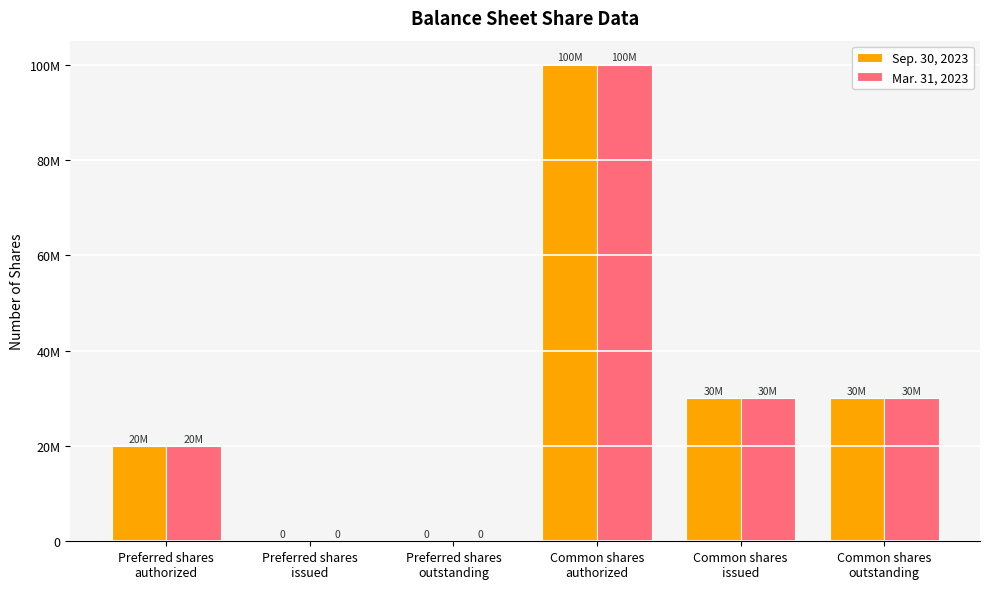

How many Mar. 31, 2023 values are between 0 and 30000000?

5